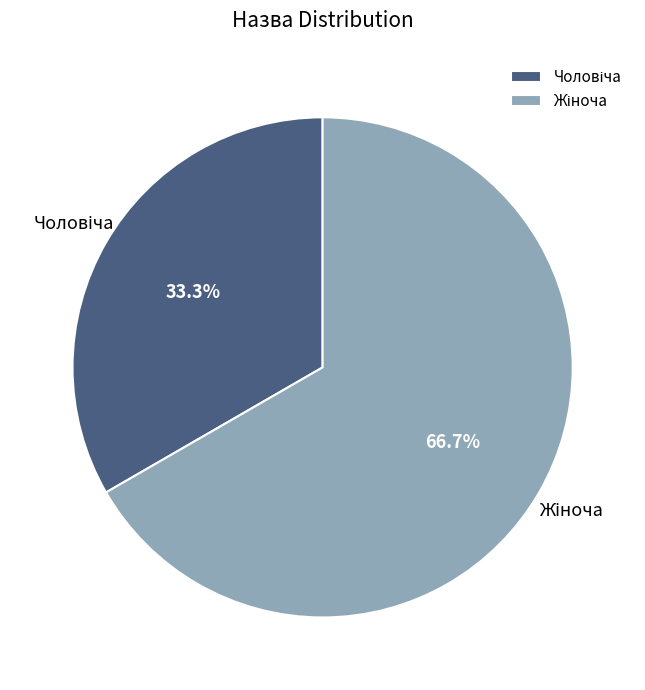

Does any single category account for the majority?

Yes